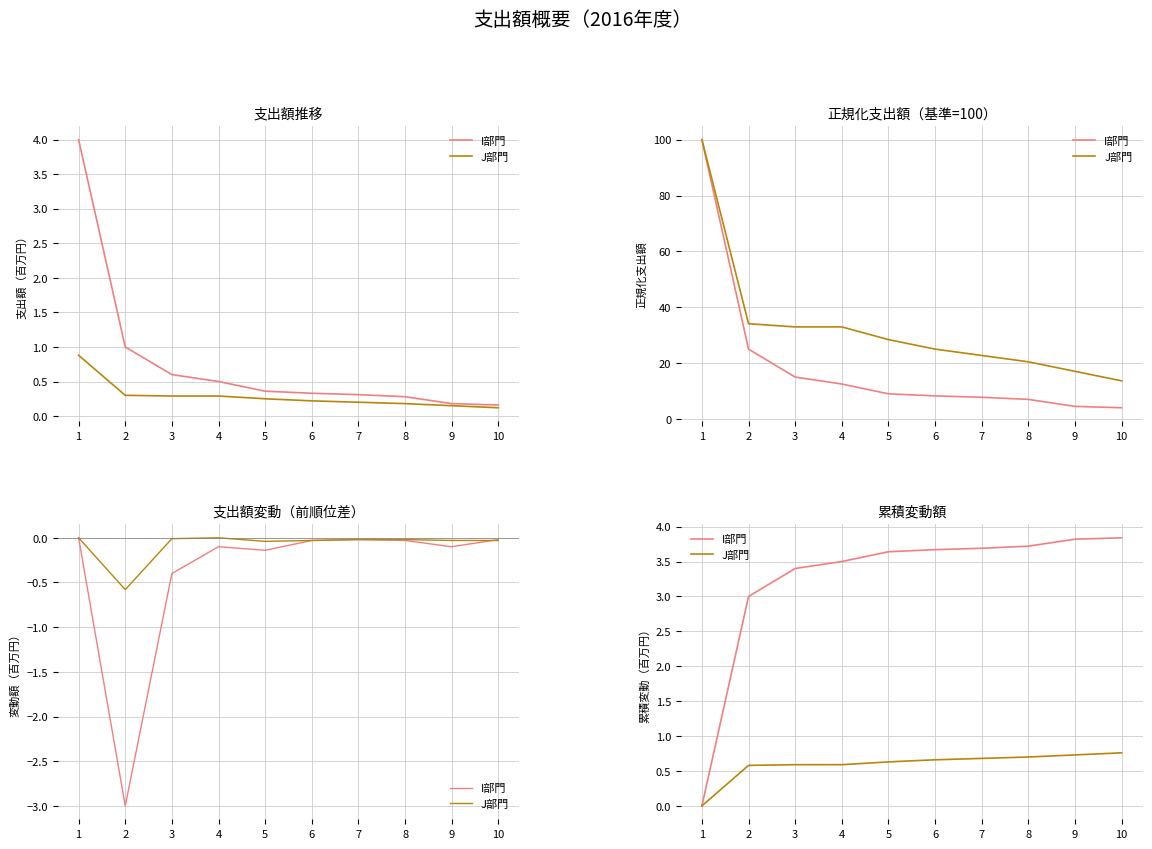

What is the value of the J部門 point at the 8th from the left?

0.7